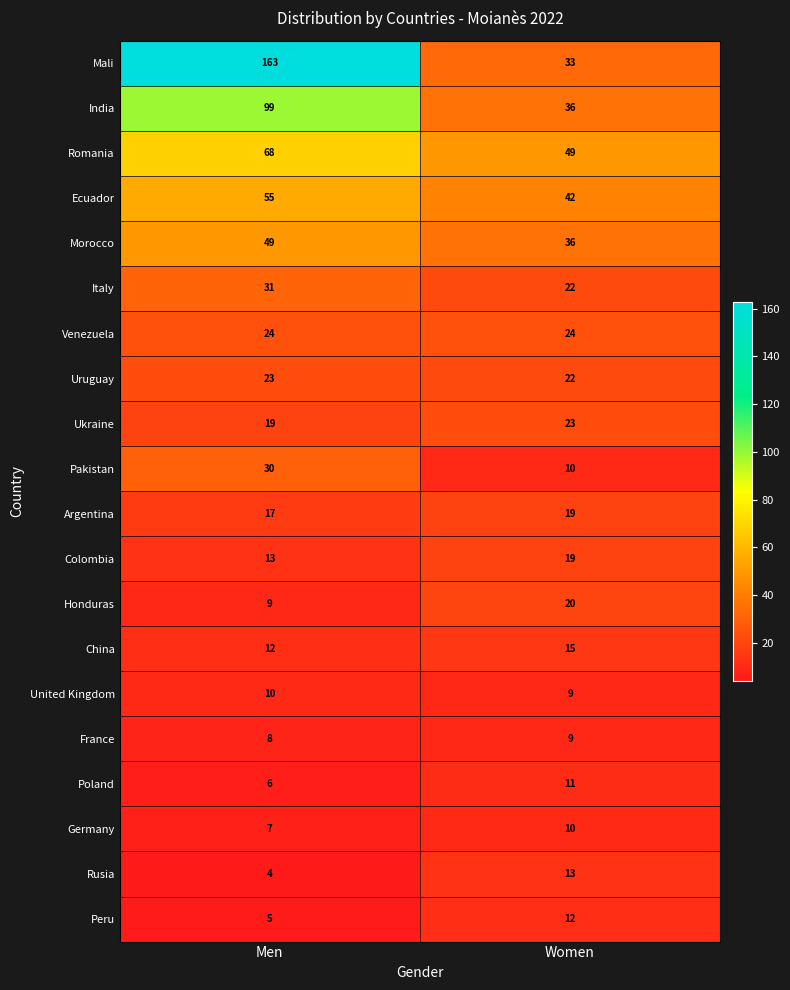

What is the greatest value displayed?

163